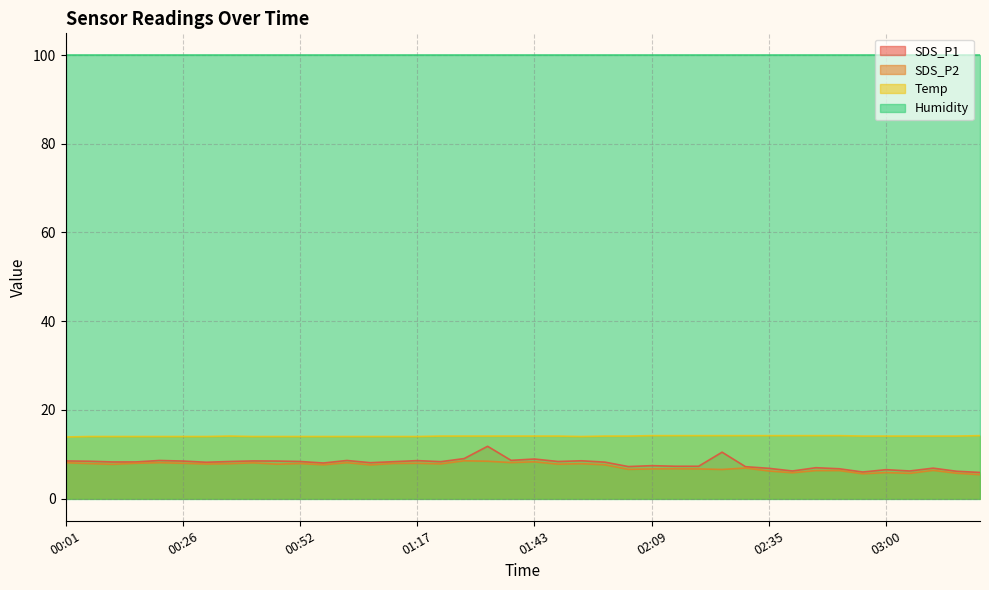

What are all the series names shown in the legend?

SDS_P1, SDS_P2, Temp, Humidity